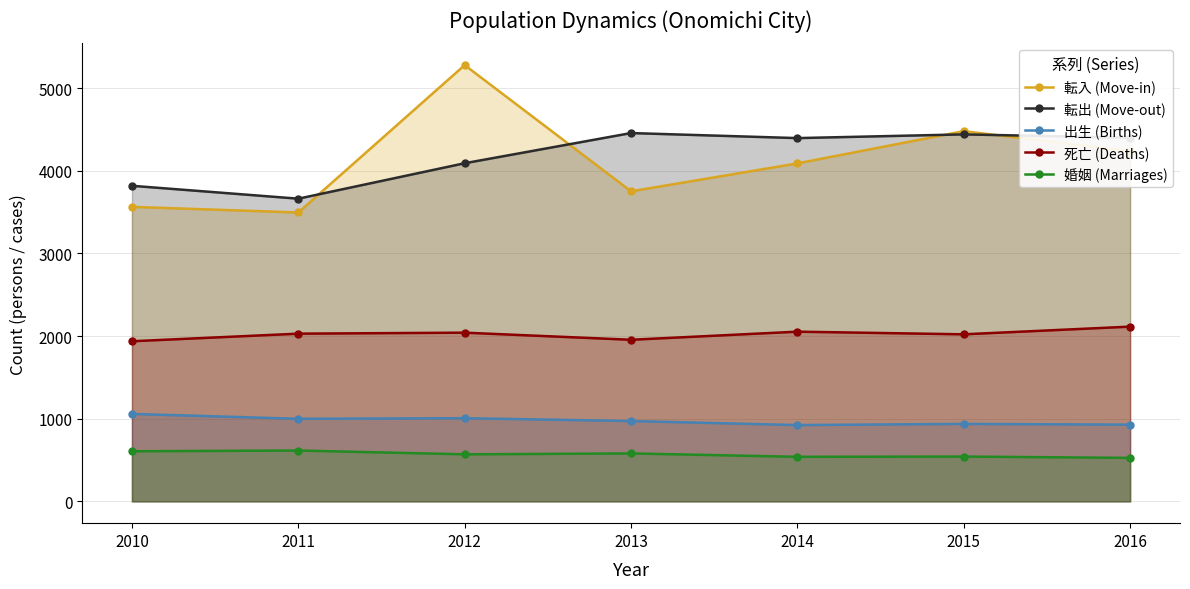

Reading left to right, what are all the values shown in this chart?

転入 (Move-in): 3563	3495	5278	3751	4089	4479	4237
転出 (Move-out): 3818	3662	4091	4456	4395	4440	4399
出生 (Births): 1058	999	1006	972	923	937	928
死亡 (Deaths): 1937	2029	2041	1955	2053	2021	2114
婚姻 (Marriages): 606	615	569	580	539	542	526